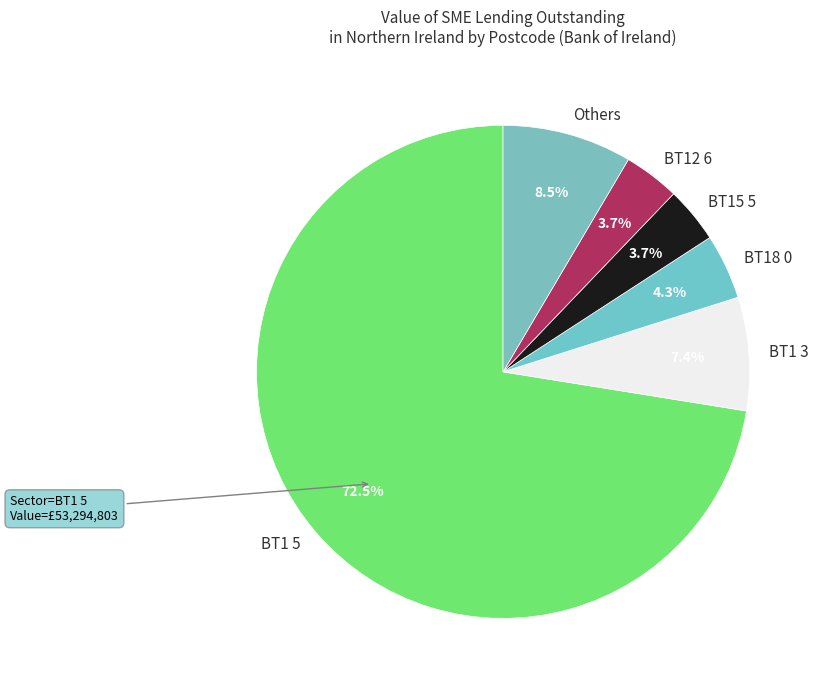

Does BT1 3 account for over 50% of the chart?

No